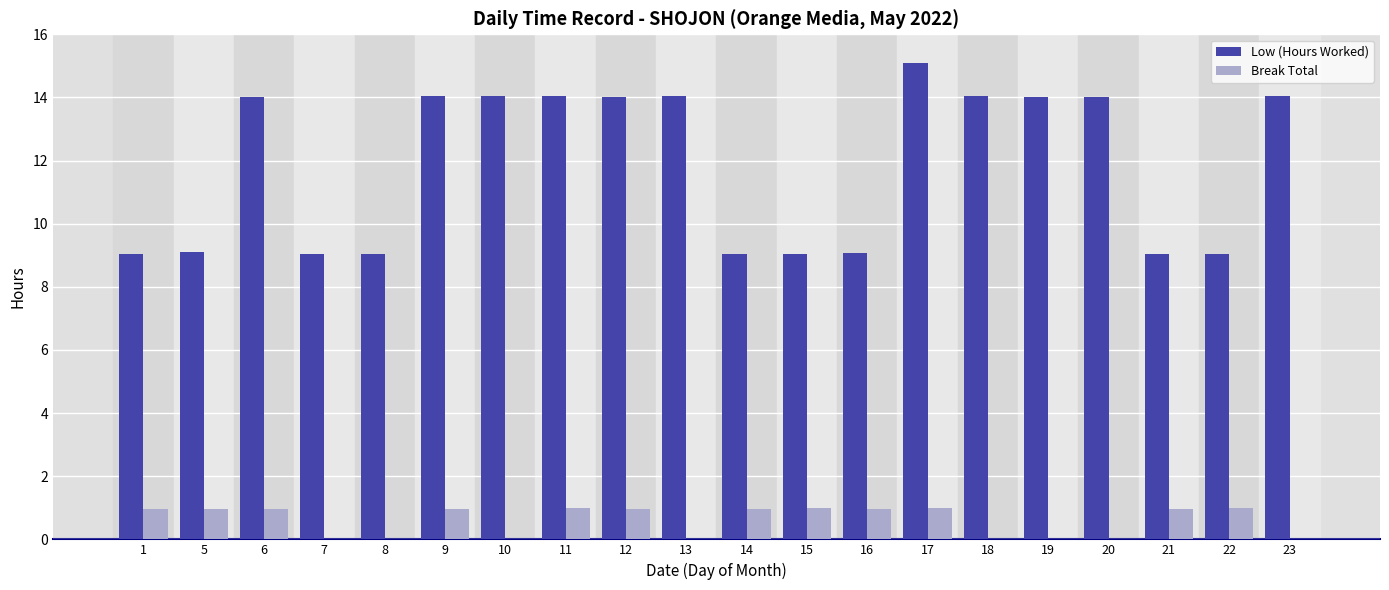

At which category is the sum across all series the highest?

17